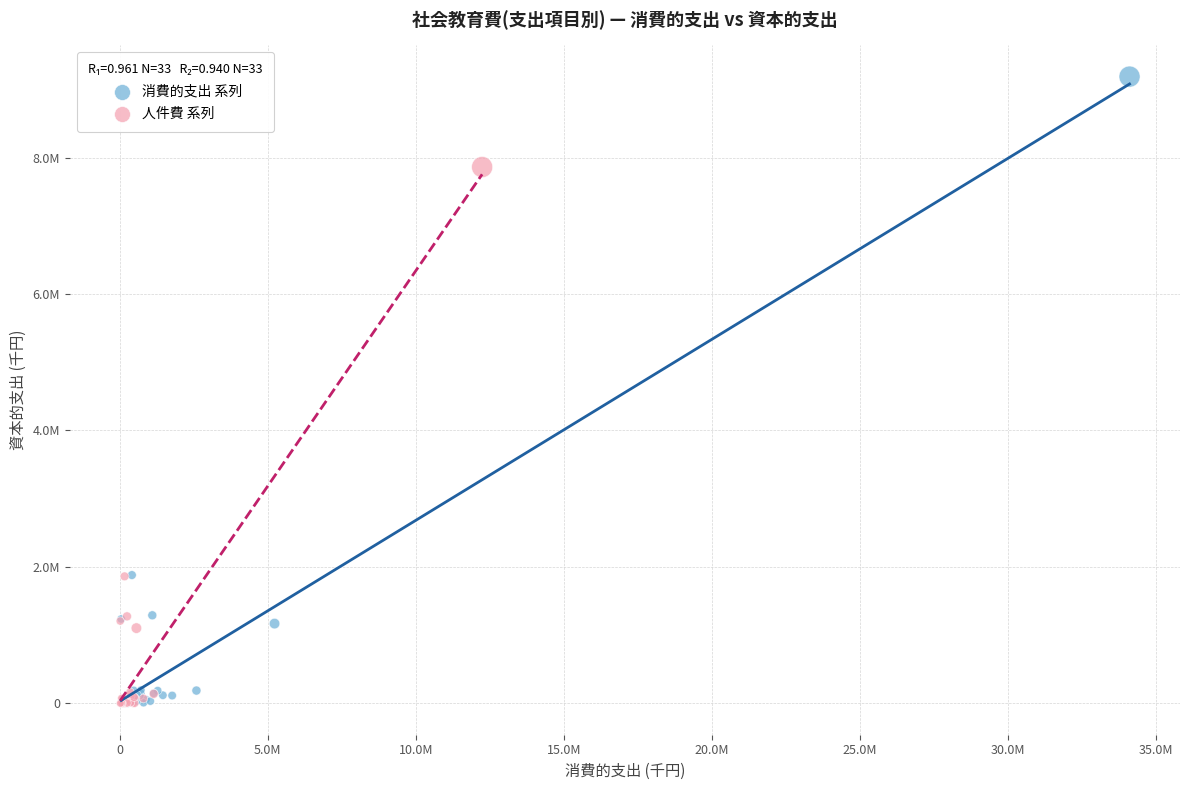

Which series has the largest Y range (max minus min)?

消費的支出 系列